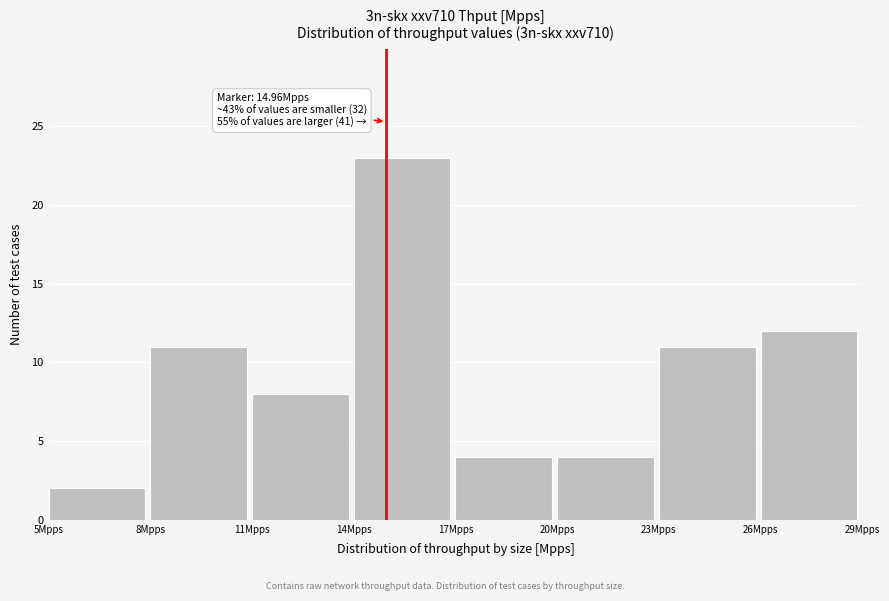

Which range on the x-axis has the tallest bar?

14 to 17